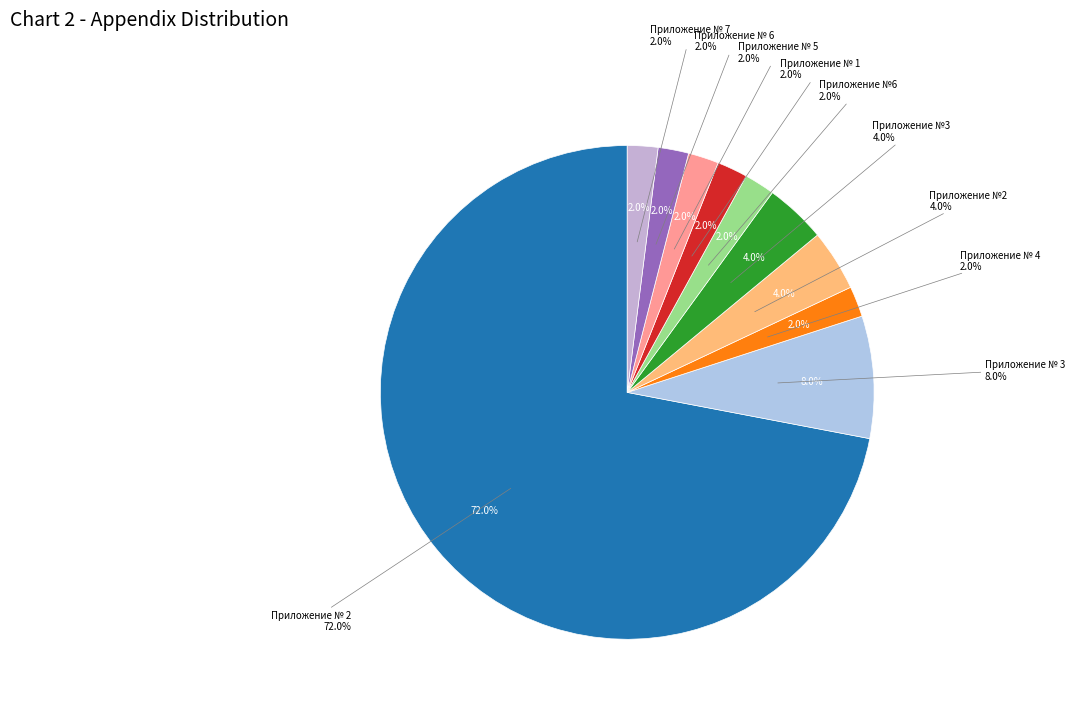

Does Приложение № 2 account for over 50% of the chart?

Yes